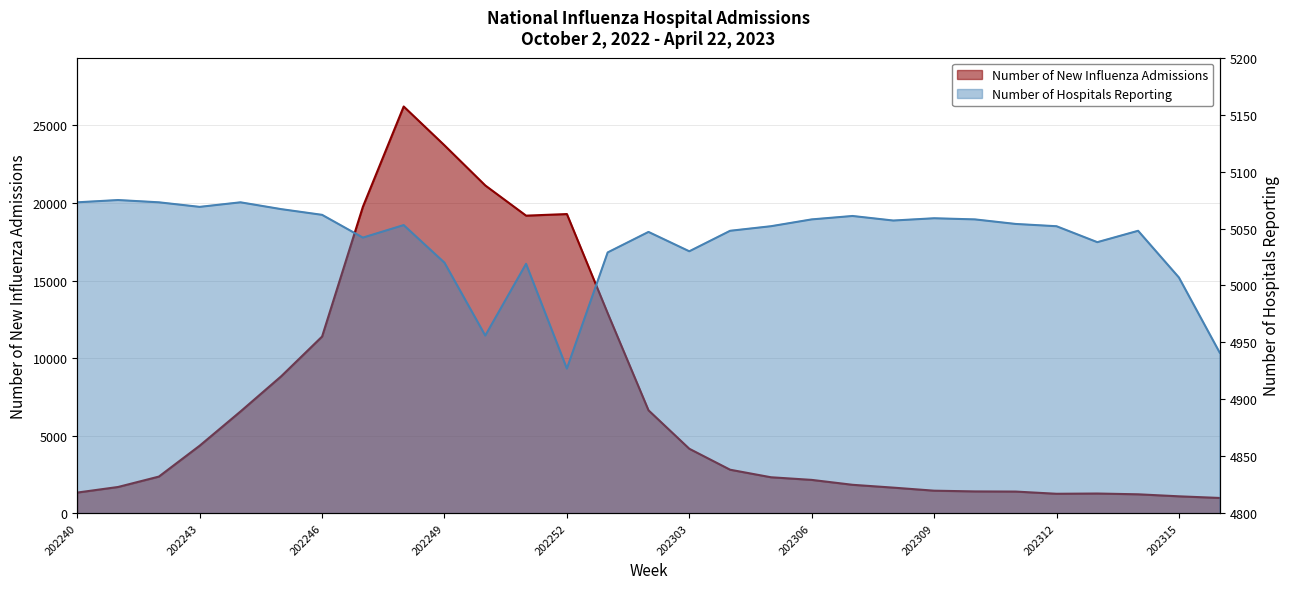

How many times do Number of Hospitals Reporting and Number of New Influenza Admissions cross each other?

2